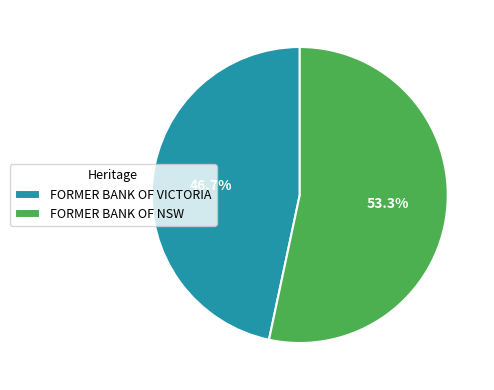

Does any single category account for the majority?

Yes